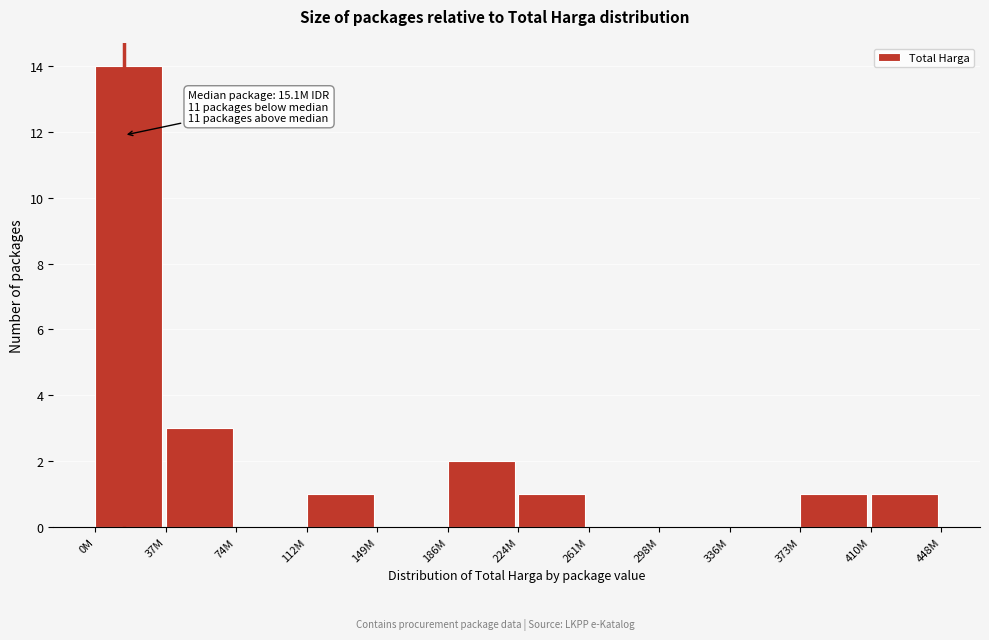

Reading left to right, transcribe all the data shown in this chart.

0M=14	37M=3	74M=0	112M=1	149M=0	186M=2	224M=1	261M=0	298M=0	336M=0	373M=1	410M=1